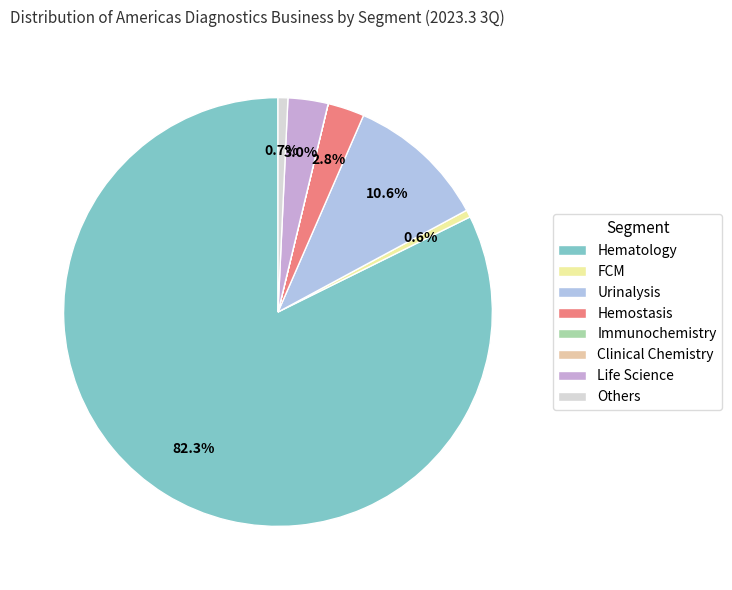

Does Life Science account for over 50% of the chart?

No